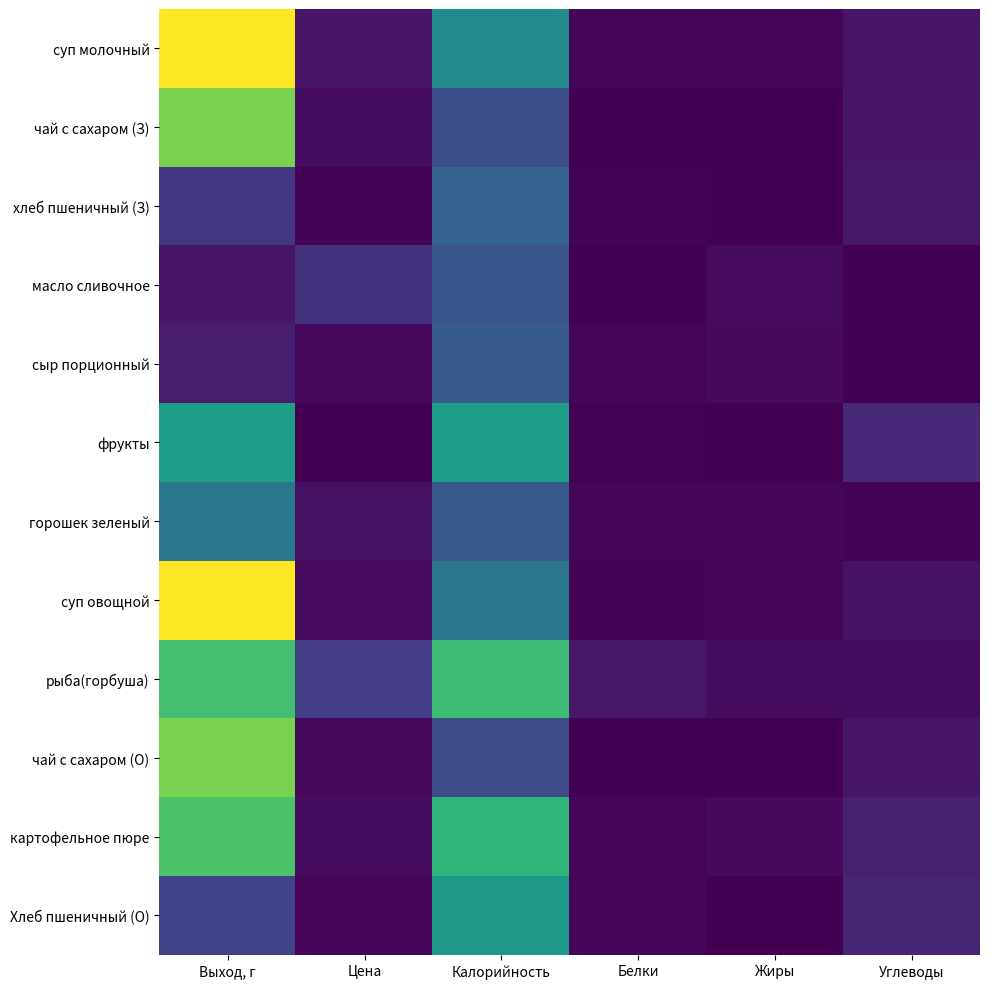

Count the number of categories in the chart.

6